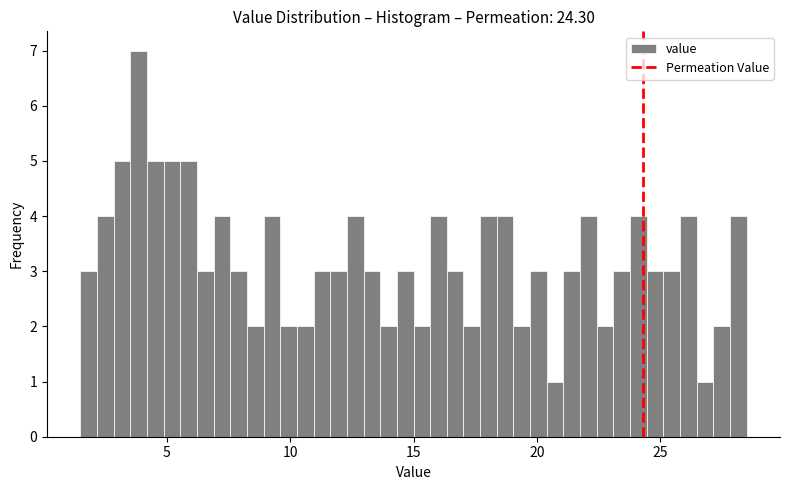

Read against the x-axis, roughly where is the centre of the tallest bar?

4.0